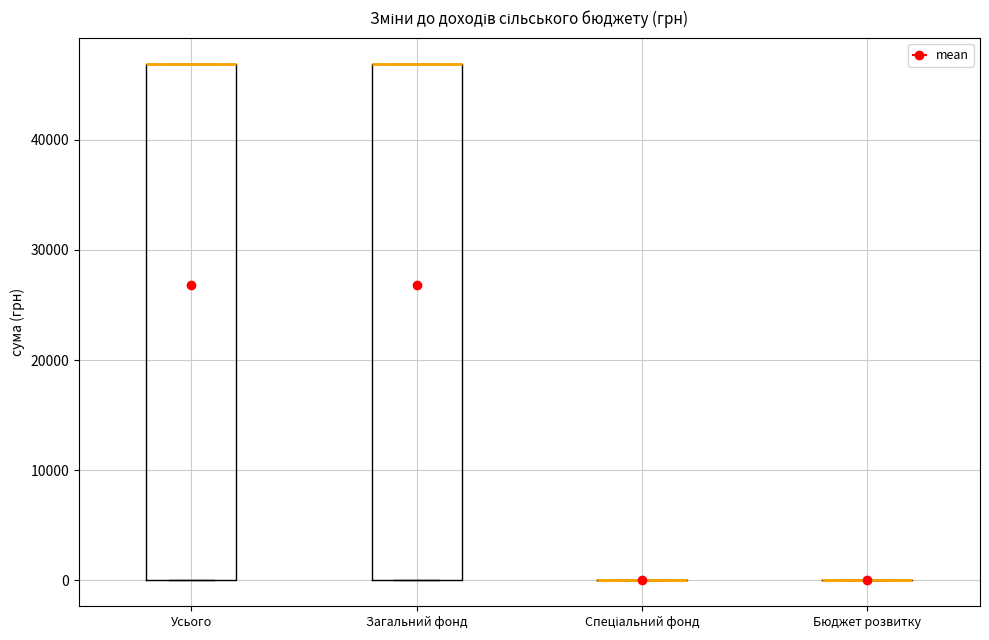

Reading left to right, read every box against the y-axis: the position of its median line, the range the box covers, and the ends of its whiskers. The values are not printed on the chart, so give them approximately, as read against the axis.

Усього: median 47000 (drawn on the box's upper edge), box 0 to 47000, whiskers 0 to 47000
Загальний фонд: median 47000 (drawn on the box's upper edge), box 0 to 47000, whiskers 0 to 47000
Спеціальний фонд: box collapsed to a line at 0, whiskers 0 to 0
Бюджет розвитку: box collapsed to a line at 0, whiskers 0 to 0